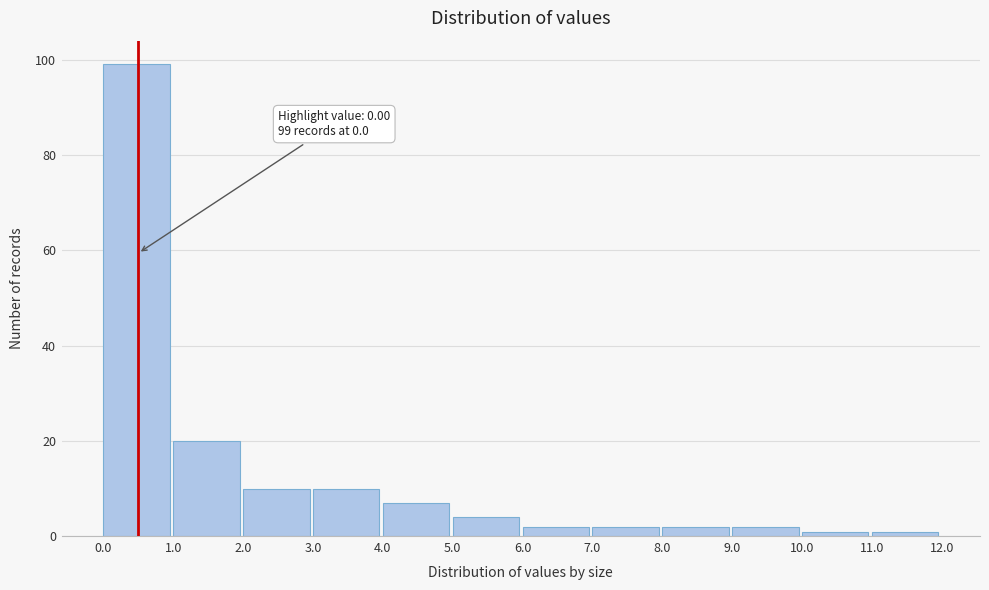

Which range on the x-axis has the tallest bar?

0.0 to 1.0